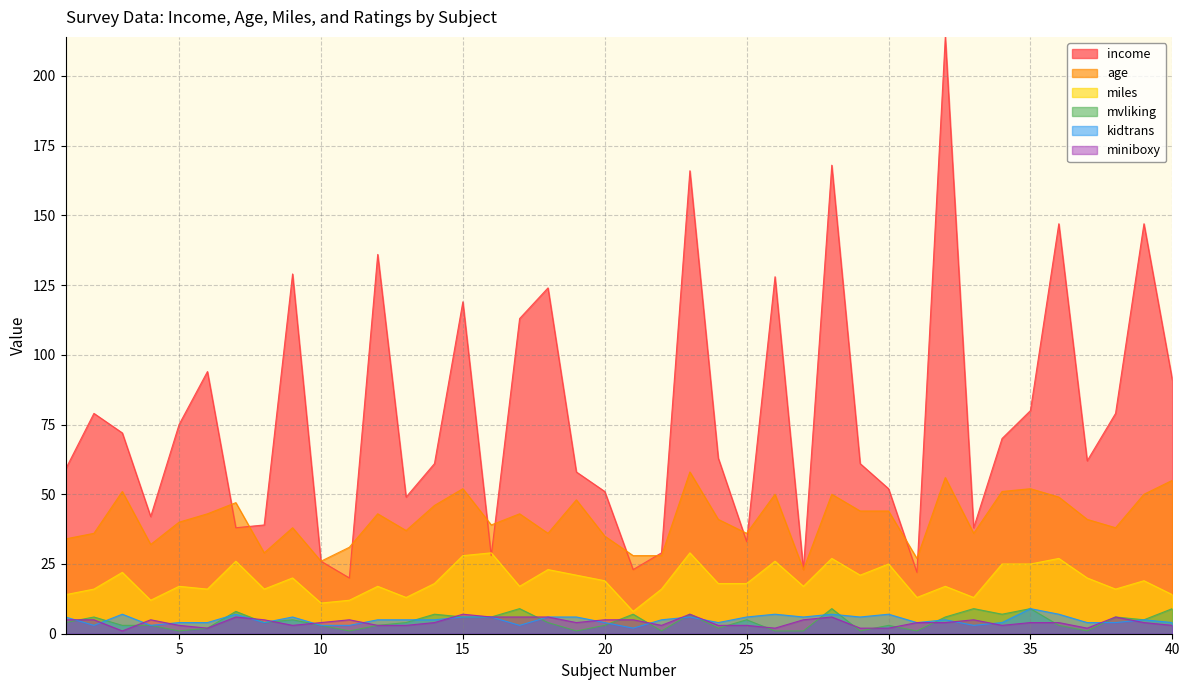

Reading left to right, extract all data points from this chart.

income: 1=59	2=79	3=72	4=42	5=75	6=94	7=38	8=39	9=129	10=26	11=20	12=136	13=49	14=61	15=119	16=28	17=113	18=124	19=58	20=51	21=23	22=29	23=166	24=63	25=33	26=128	27=23	28=168	29=61	30=52	31=22	32=214	33=38	34=70	35=80	36=147	37=62	38=79	39=147	40=91
age: 1=34	2=36	3=51	4=32	5=40	6=43	7=47	8=29	9=38	10=26	11=31	12=43	13=37	14=46	15=52	16=39	17=43	18=36	19=48	20=35	21=28	22=28	23=58	24=41	25=36	26=50	27=23	28=50	29=44	30=44	31=27	32=56	33=36	34=51	35=52	36=49	37=41	38=38	39=50	40=55
miles: 1=14	2=16	3=22	4=12	5=17	6=16	7=26	8=16	9=20	10=11	11=12	12=17	13=13	14=18	15=28	16=29	17=17	18=23	19=21	20=19	21=8	22=16	23=29	24=18	25=18	26=26	27=17	28=27	29=21	30=25	31=13	32=17	33=13	34=25	35=25	36=27	37=20	38=16	39=19	40=14
mvliking: 1=4	2=6	3=3	4=3	5=1	6=2	7=8	8=4	9=5	10=3	11=1	12=3	13=4	14=7	15=6	16=6	17=9	18=4	19=1	20=3	21=7	22=1	23=7	24=2	25=5	26=1	27=1	28=9	29=1	30=3	31=1	32=6	33=9	34=7	35=9	36=3	37=1	38=6	39=5	40=9
kidtrans: 1=6	2=3	3=7	4=3	5=4	6=4	7=7	8=4	9=6	10=3	11=3	12=5	13=5	14=5	15=6	16=6	17=3	18=6	19=6	20=4	21=2	22=5	23=6	24=4	25=6	26=7	27=6	28=7	29=6	30=7	31=4	32=5	33=3	34=4	35=9	36=7	37=4	38=4	39=5	40=4
miniboxy: 1=5	2=5	3=1	4=5	5=3	6=2	7=6	8=5	9=3	10=4	11=5	12=3	13=3	14=4	15=7	16=6	17=6	18=6	19=4	20=5	21=5	22=3	23=7	24=3	25=3	26=2	27=5	28=6	29=2	30=2	31=4	32=4	33=5	34=3	35=4	36=4	37=2	38=6	39=4	40=3